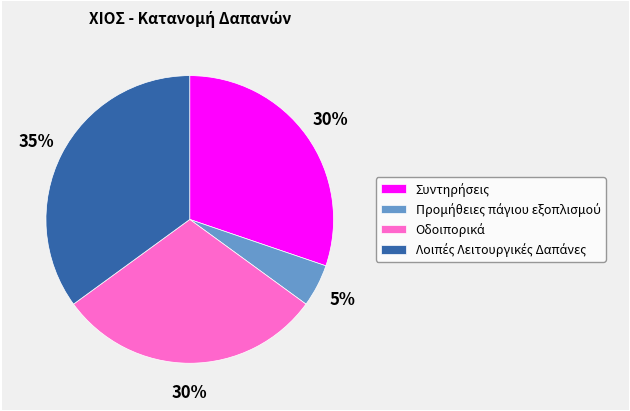

Is there any slice that represents more than half of the pie?

No